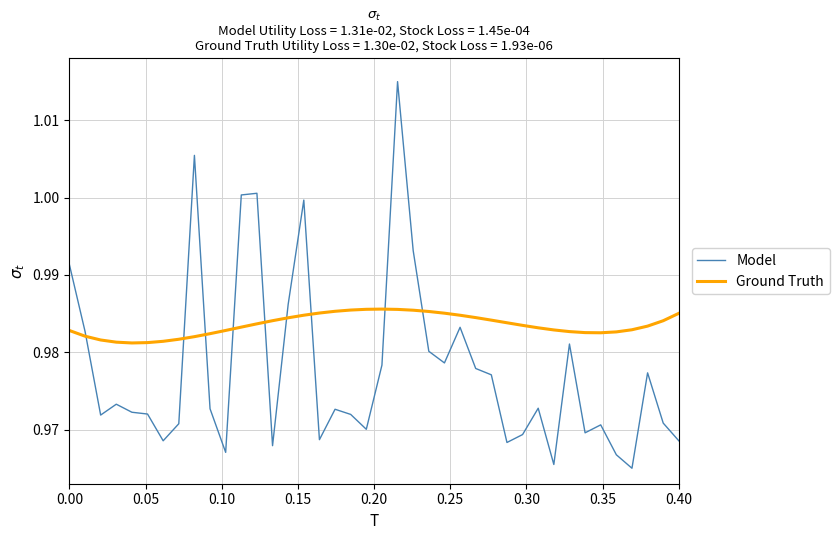

Which series has the largest total across all categories?

Ground Truth